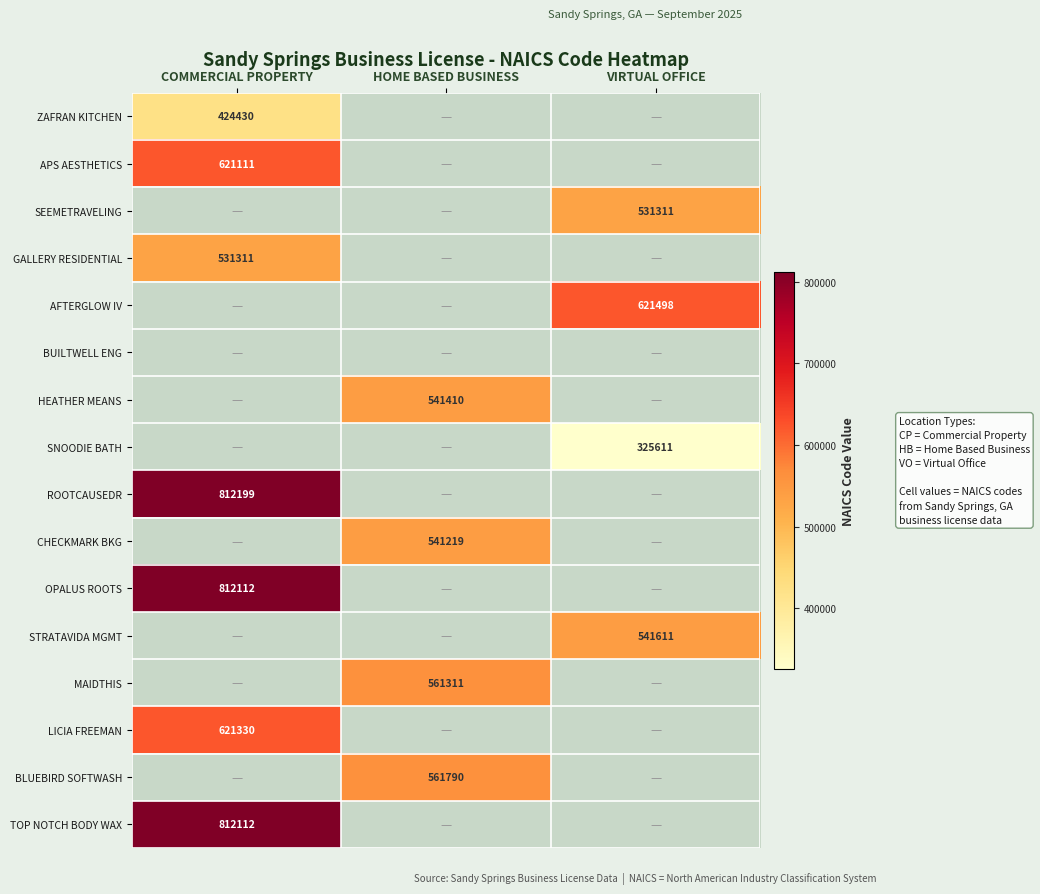

Is it true that OPALUS ROOTS equals 1178288 at COMMERCIAL PROPERTY?

False